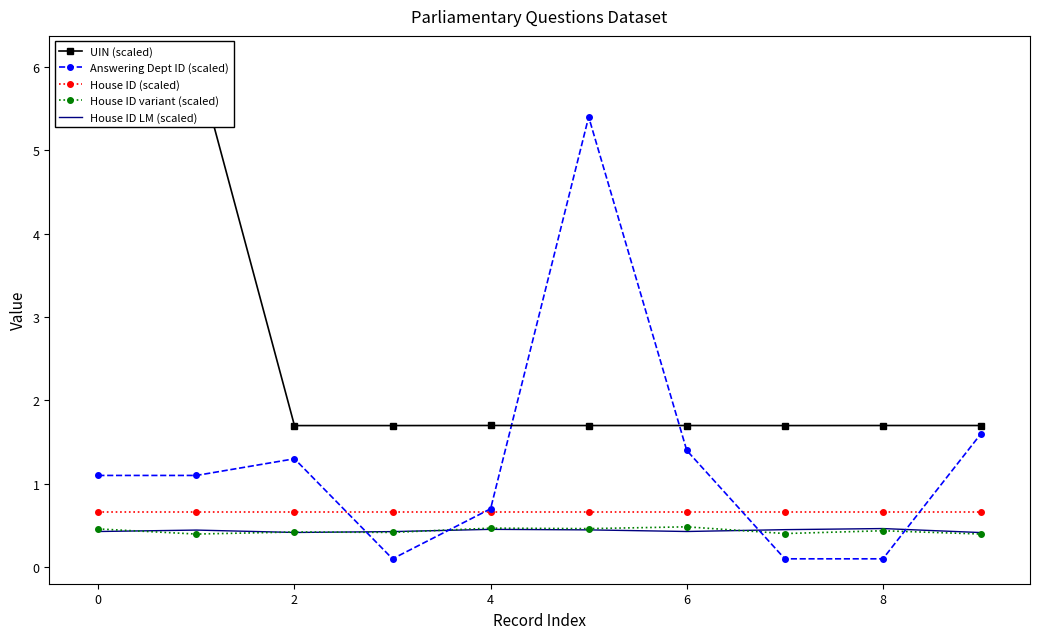

What is the minimum value shown in the chart?

0.1